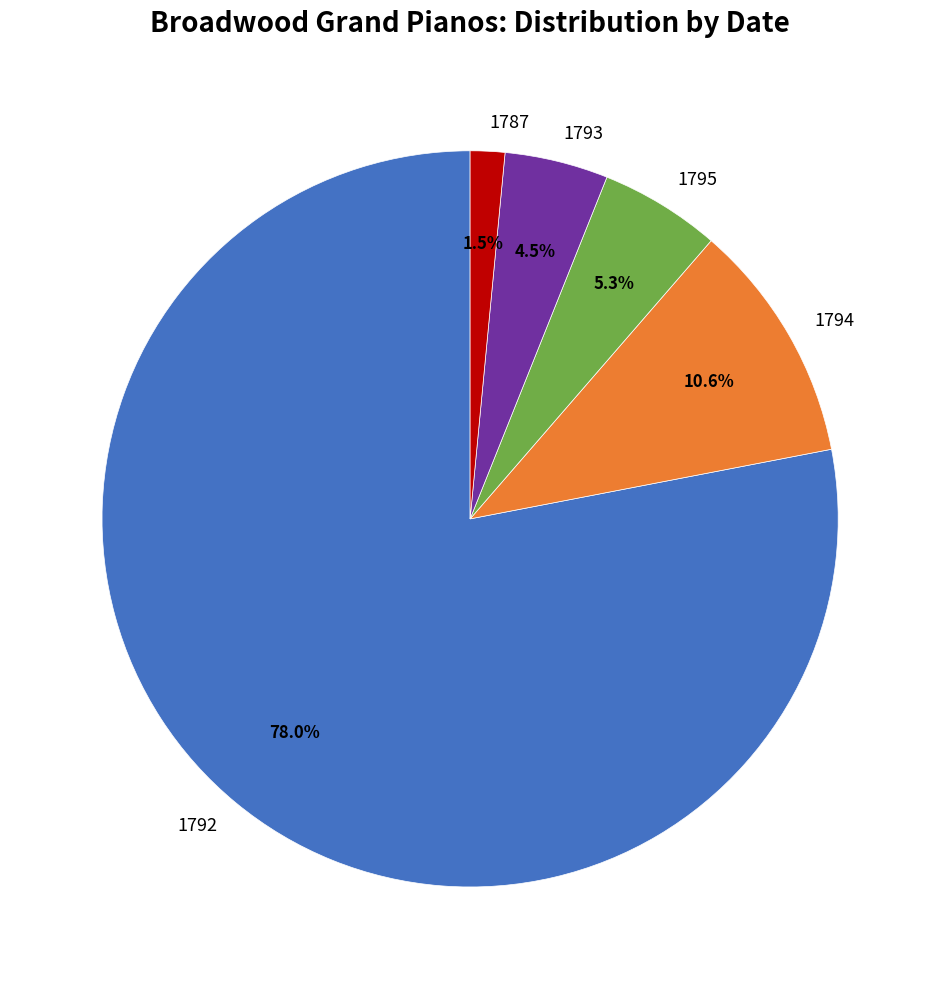

How many segments does this pie chart have?

5